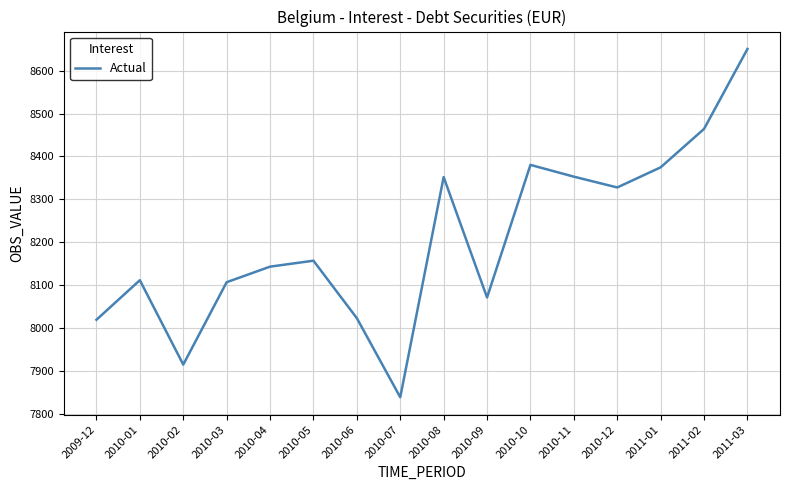

Read the value at 2010-04.

8143.1